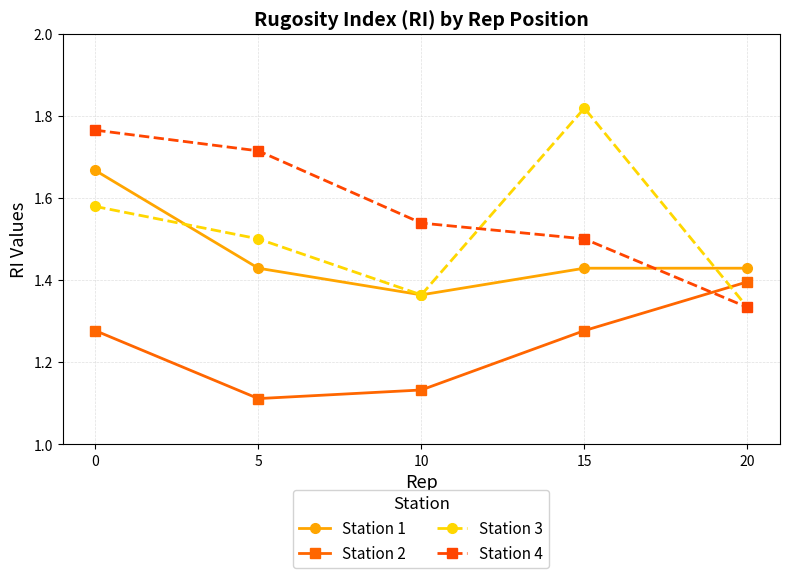

After their last crossing, which series has the higher values: Station 4 or Station 2?

Station 2